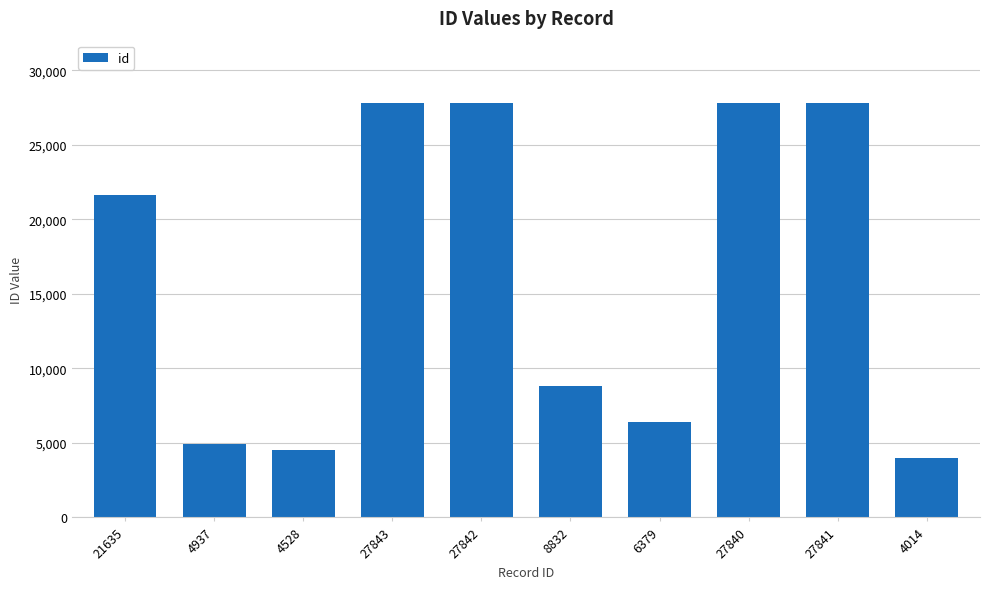

Is it true that the value at 21635 is 33729?

False